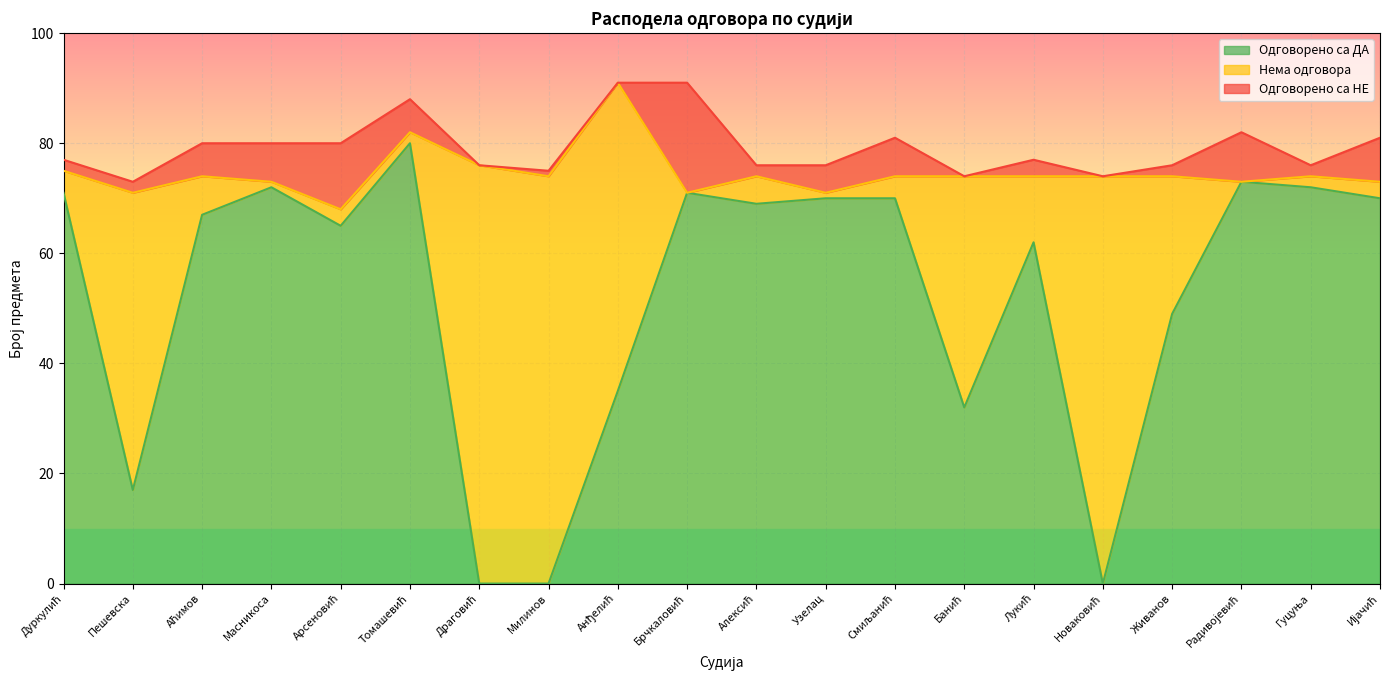

How many intersections are there between Одговорено са НЕ and Нема одговора?

7